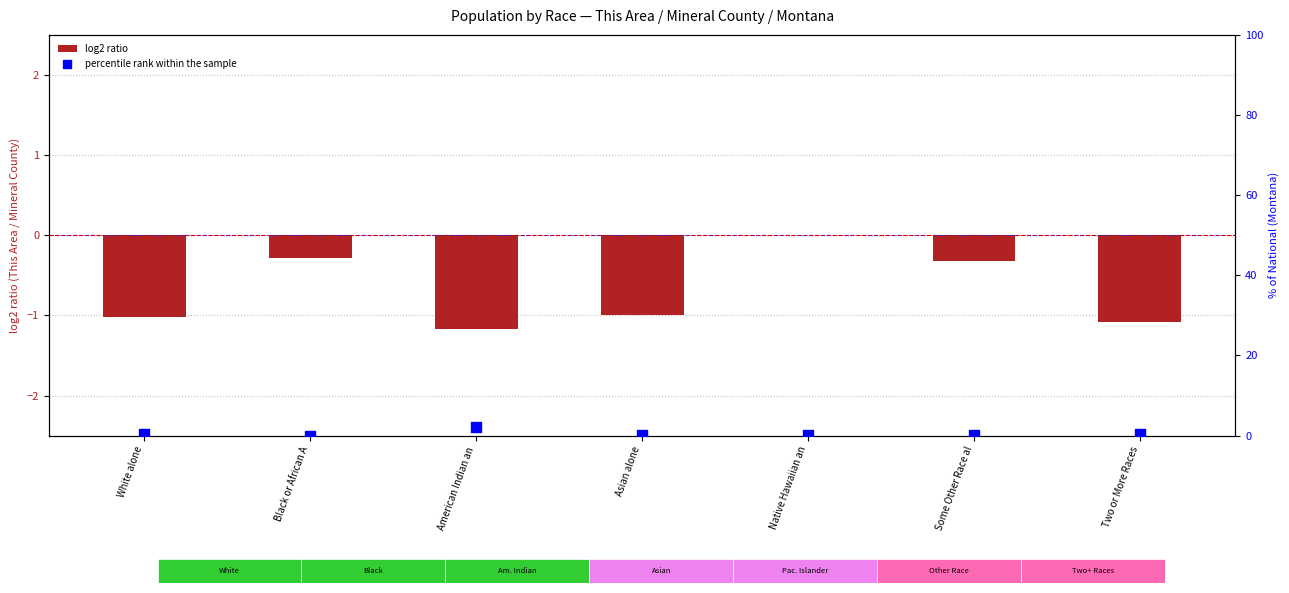

Which series has the largest total across all categories?

percentile rank within the sample